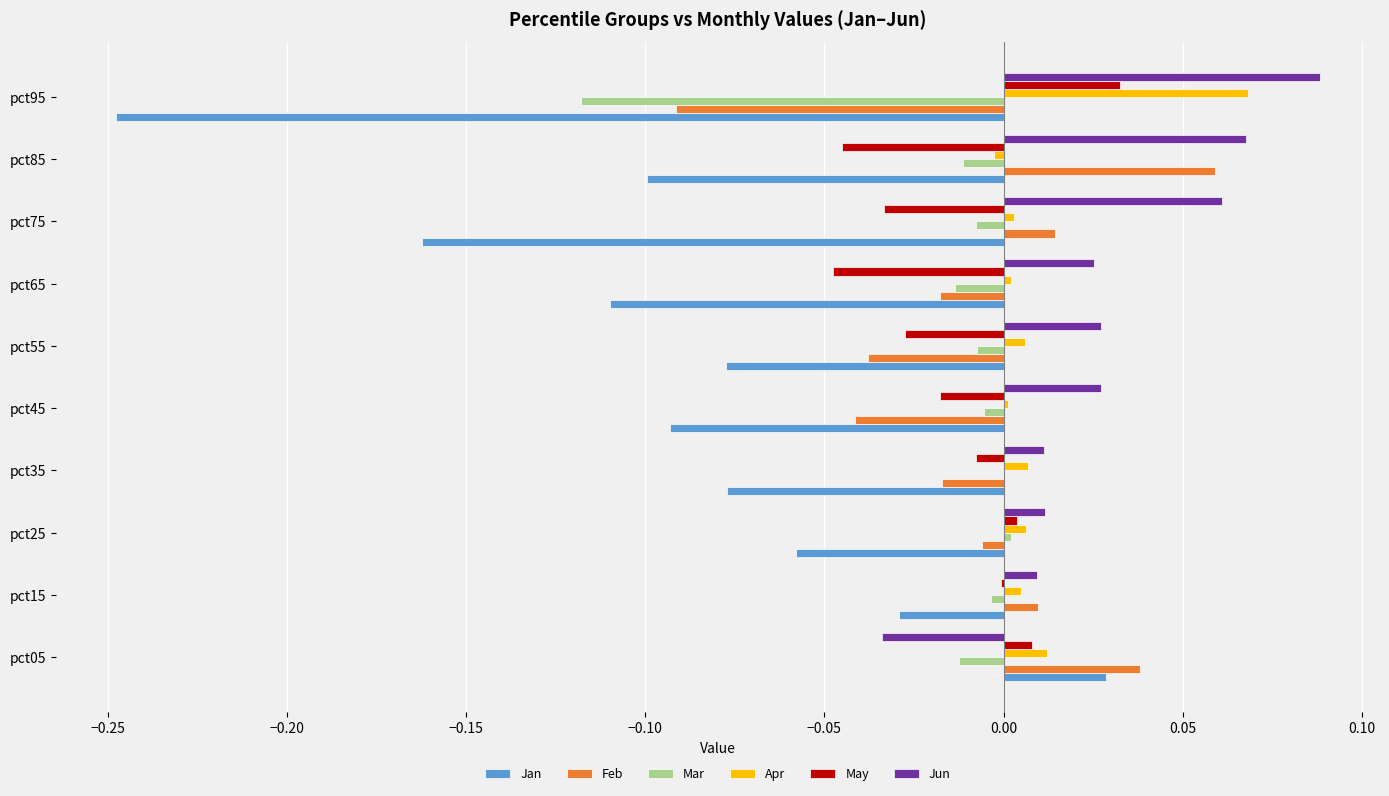

Between pct35 and pct75, which series saw the biggest shift?

Jan